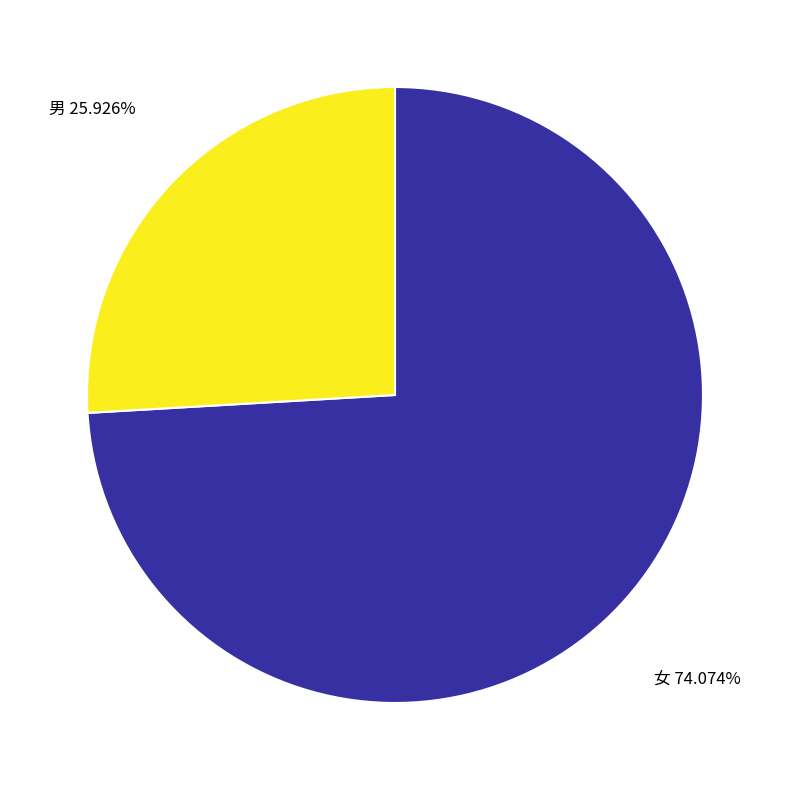

Is there a majority slice in this chart?

Yes